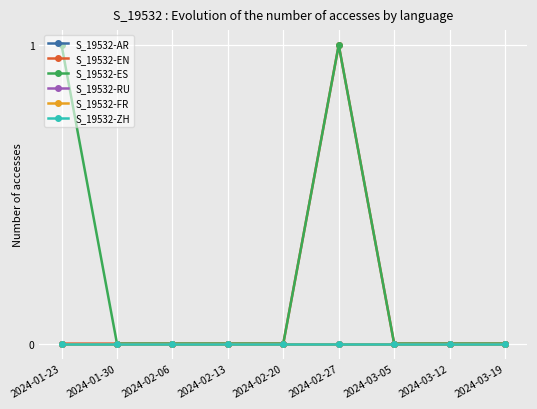

Reading right to left, transcribe all the data shown in this chart.

S_19532-AR: 2024-03-19=0	2024-03-12=0	2024-03-05=0	2024-02-27=0	2024-02-20=0	2024-02-13=0	2024-02-06=0	2024-01-30=0	2024-01-23=0
S_19532-EN: 2024-03-19=0	2024-03-12=0	2024-03-05=0	2024-02-27=1	2024-02-20=0	2024-02-13=0	2024-02-06=0	2024-01-30=0	2024-01-23=0
S_19532-ES: 2024-03-19=0	2024-03-12=0	2024-03-05=0	2024-02-27=1	2024-02-20=0	2024-02-13=0	2024-02-06=0	2024-01-30=0	2024-01-23=1
S_19532-RU: 2024-03-19=0	2024-03-12=0	2024-03-05=0	2024-02-27=0	2024-02-20=0	2024-02-13=0	2024-02-06=0	2024-01-30=0	2024-01-23=0
S_19532-FR: 2024-03-19=0	2024-03-12=0	2024-03-05=0	2024-02-27=0	2024-02-20=0	2024-02-13=0	2024-02-06=0	2024-01-30=0	2024-01-23=0
S_19532-ZH: 2024-03-19=0	2024-03-12=0	2024-03-05=0	2024-02-27=0	2024-02-20=0	2024-02-13=0	2024-02-06=0	2024-01-30=0	2024-01-23=0